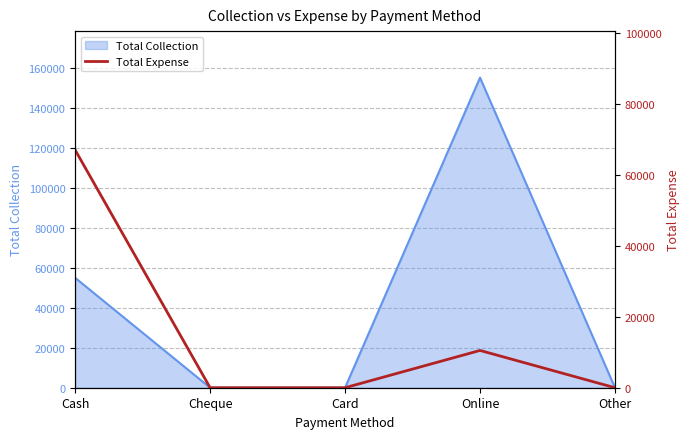

Reading right to left, extract all data points from this chart.

Other=0	Online=10499	Card=0	Cheque=0	Cash=66955